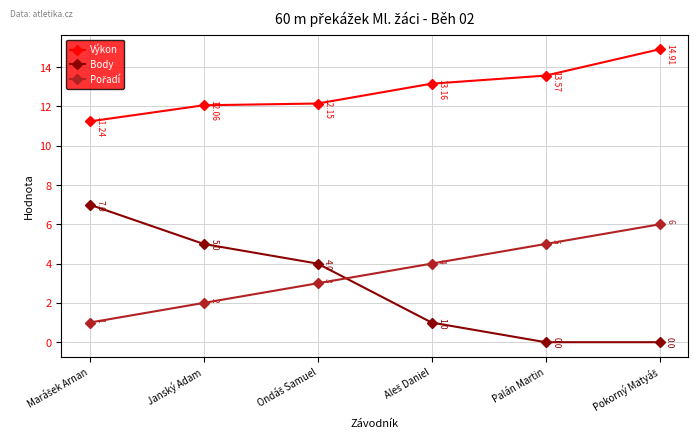

What is the difference between the second highest and second lowest values in the Body series?

5.0